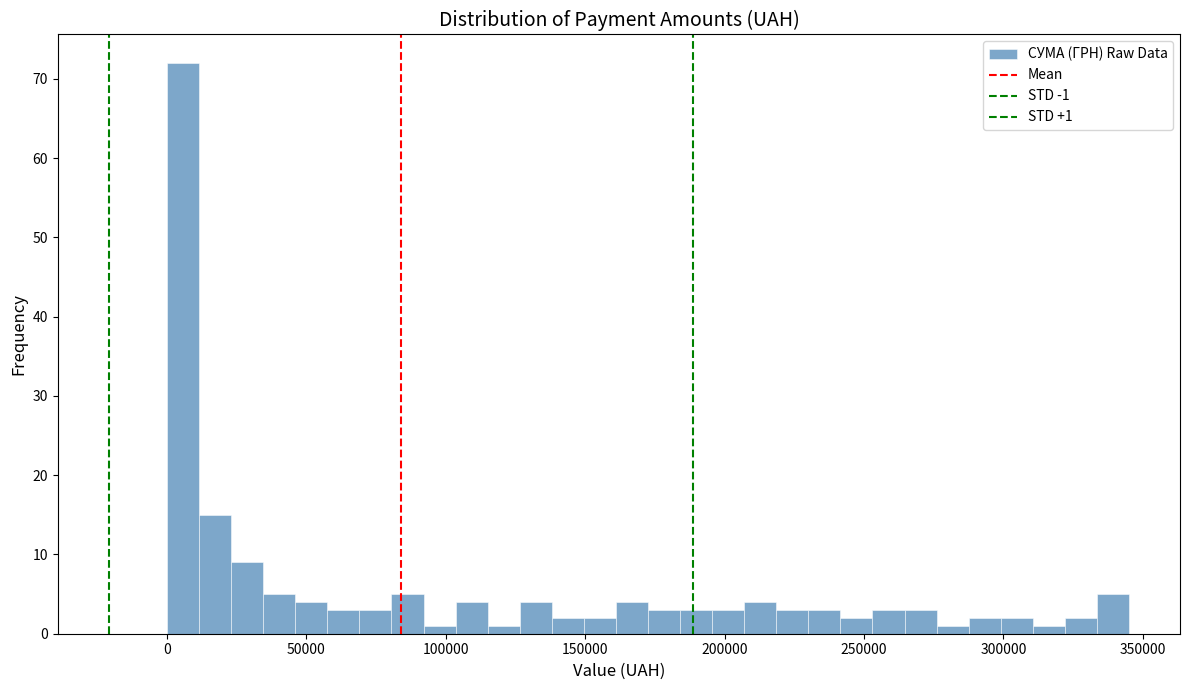

Read against the x-axis, roughly where is the centre of the tallest bar?

5000